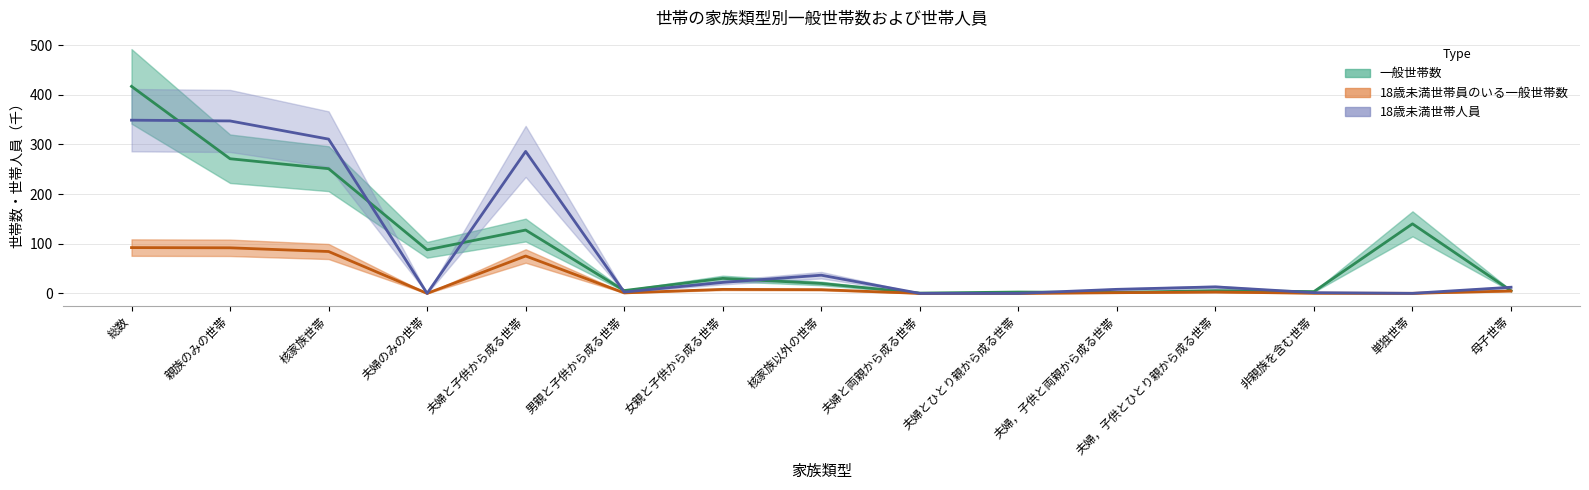

What is the sum of the 18歳未満世帯員のいる一般世帯数 values at 単独世帯 and 女親と子供から成る世帯?

8.2